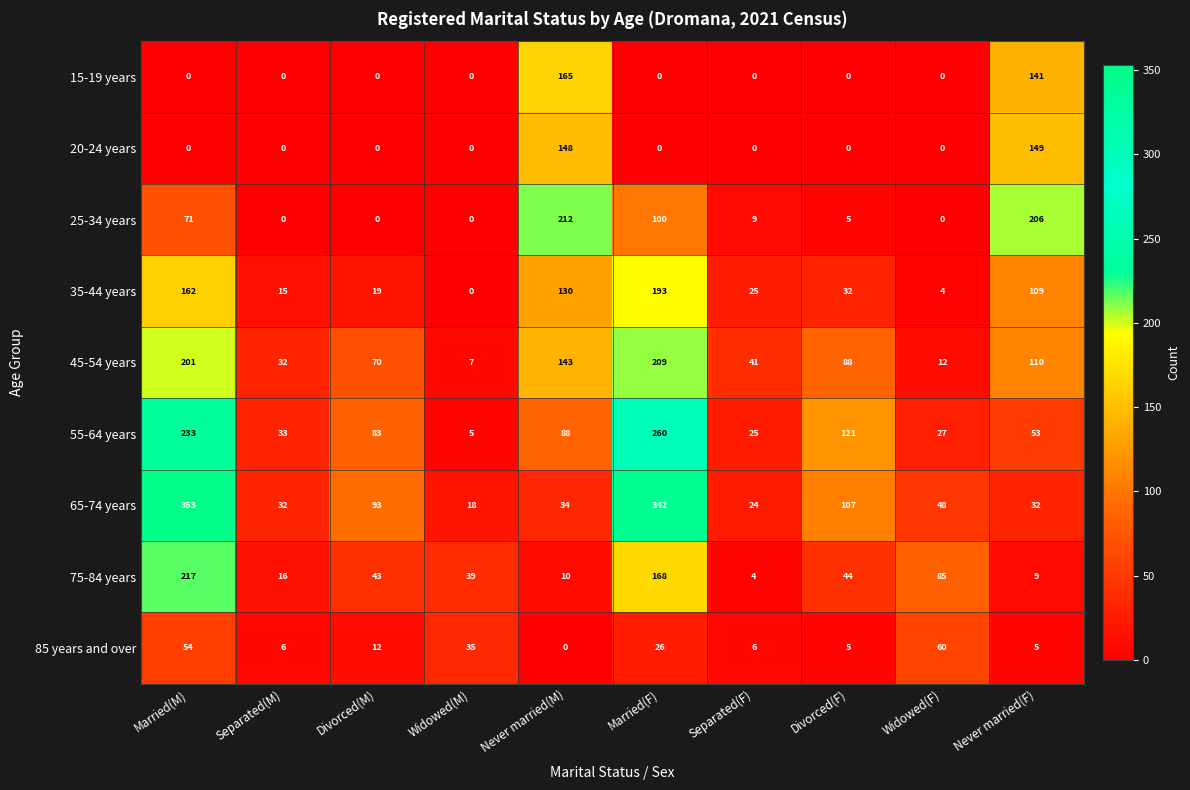

Which series has the largest total across all categories?

65-74 years